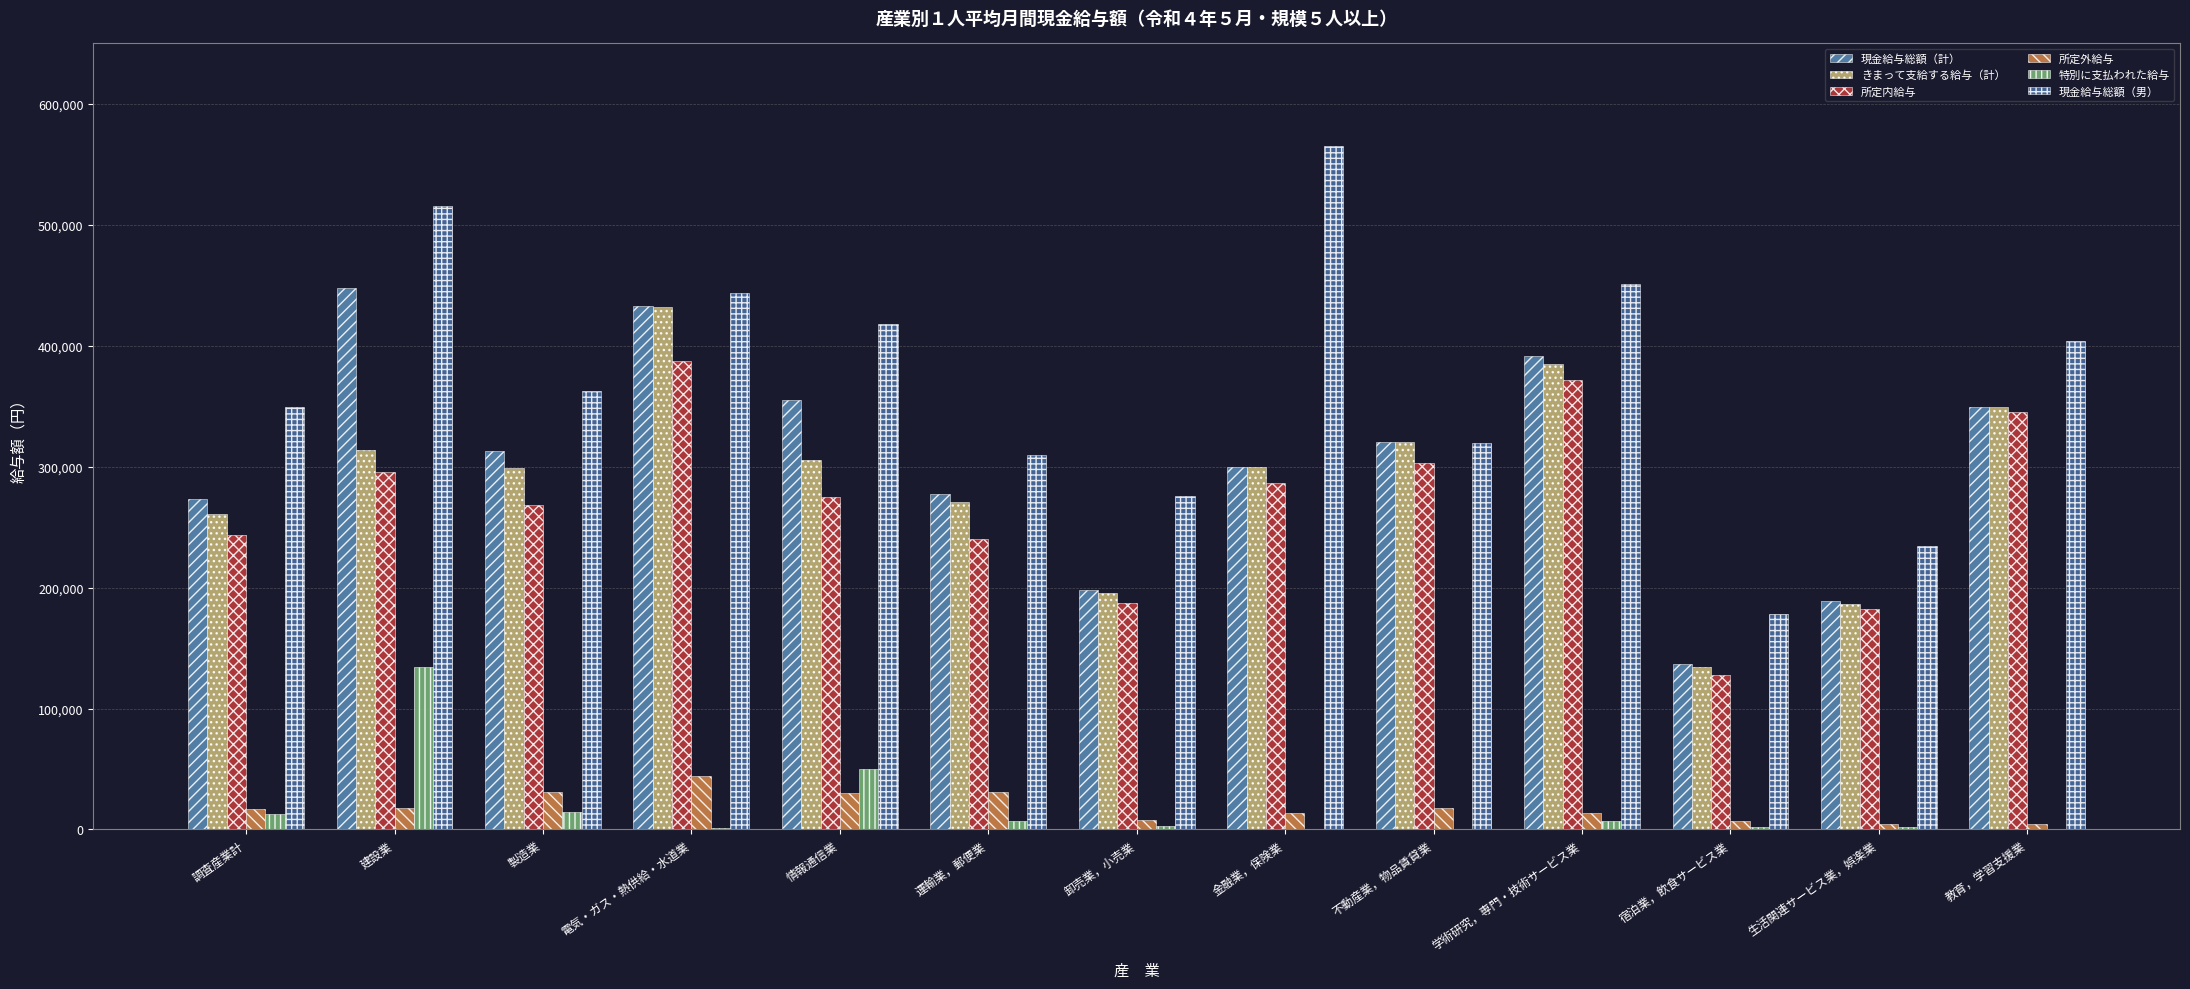

What is the highest value of the 特別に支払われた給与 series?

134463